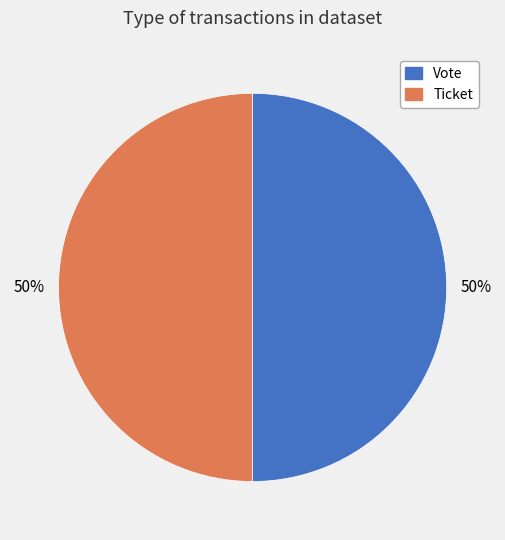

To the nearest percent, what percentage of the pie is Vote?

50%